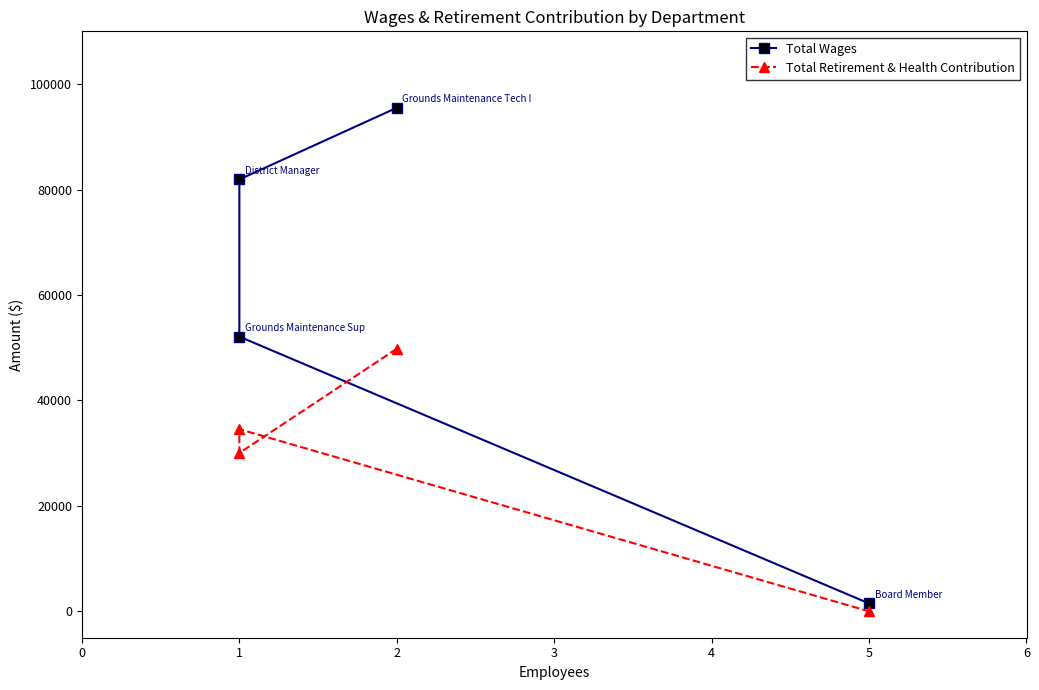

What is the maximum value for Total Retirement & Health Contribution?

49804